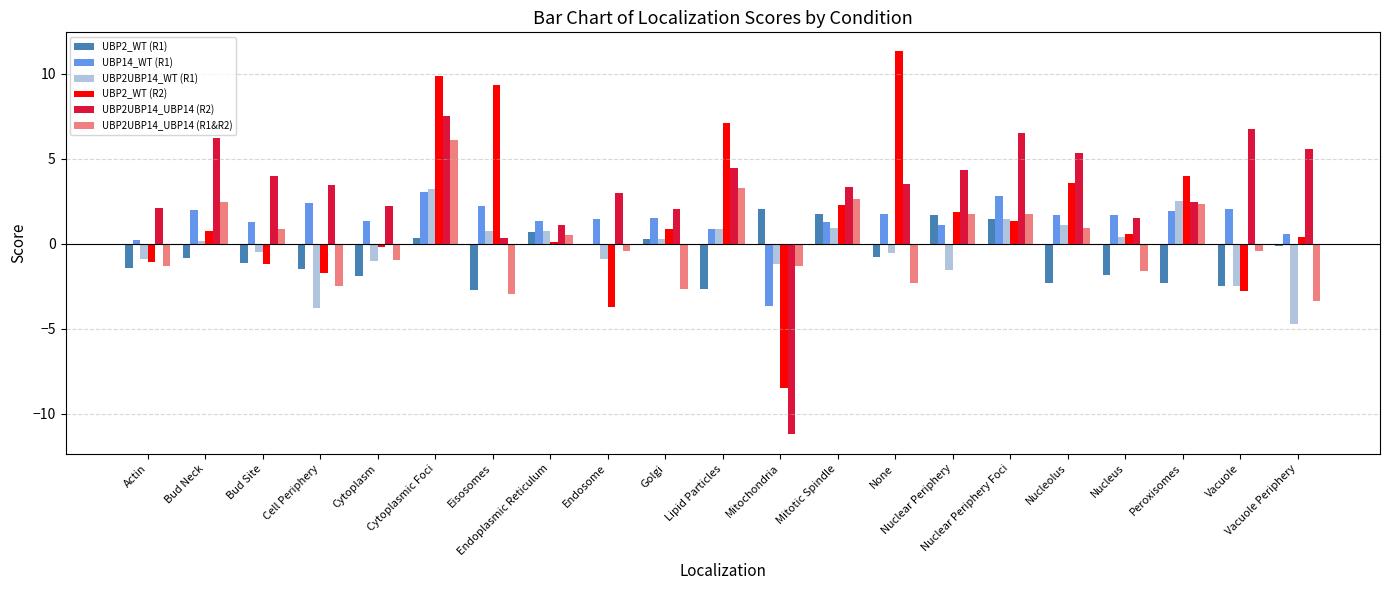

What is the total value across all series at Cell Periphery?

-3.7